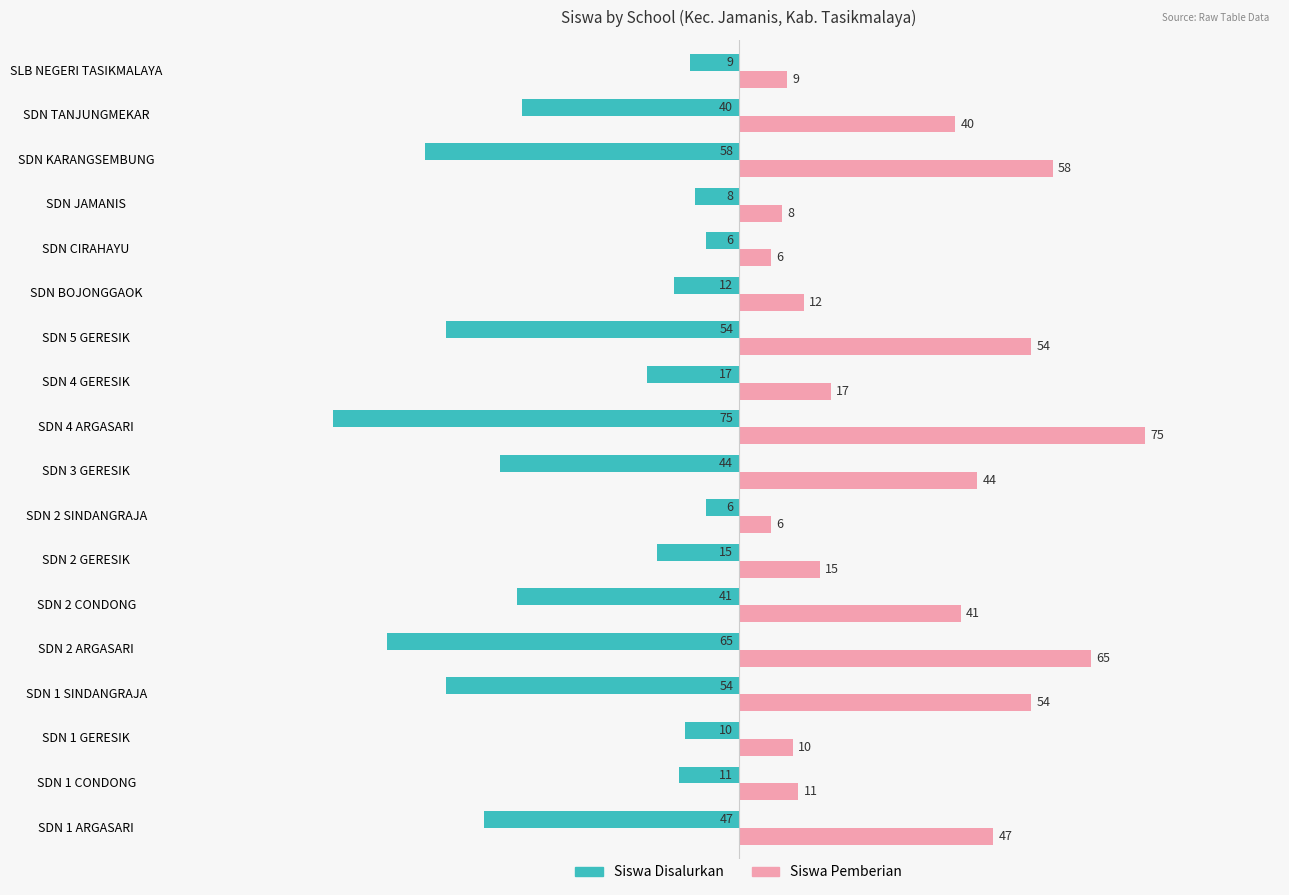

What is the average value of the Siswa Disalurkan series?

-32